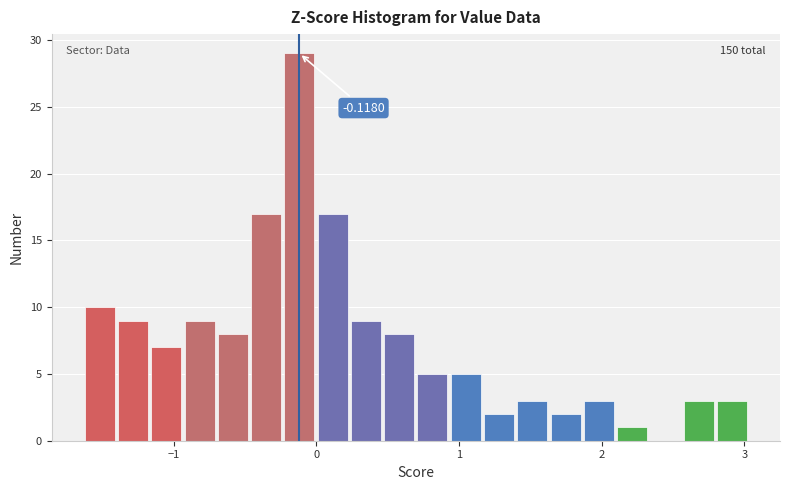

Read against the x-axis, roughly where is the centre of the tallest bar?

-0.1